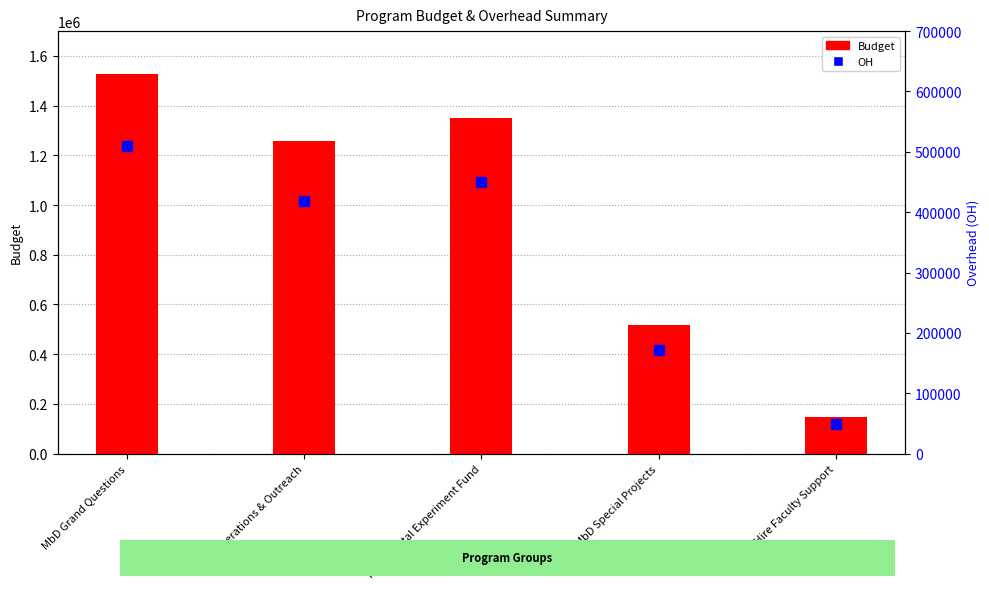

Which series has the widest spread of values?

Budget